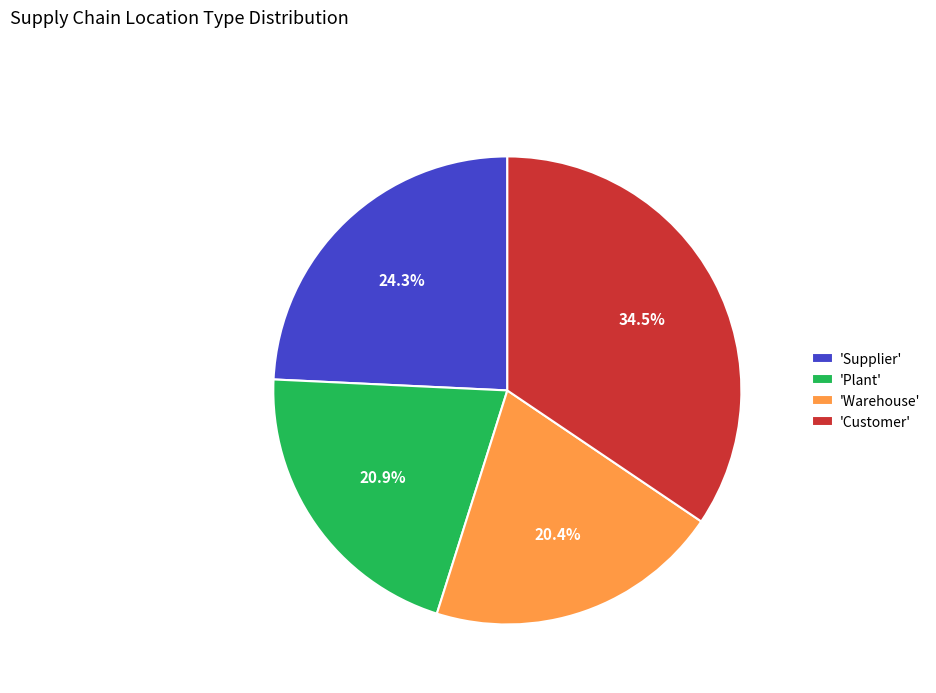

Which slice is the largest?

'Customer'